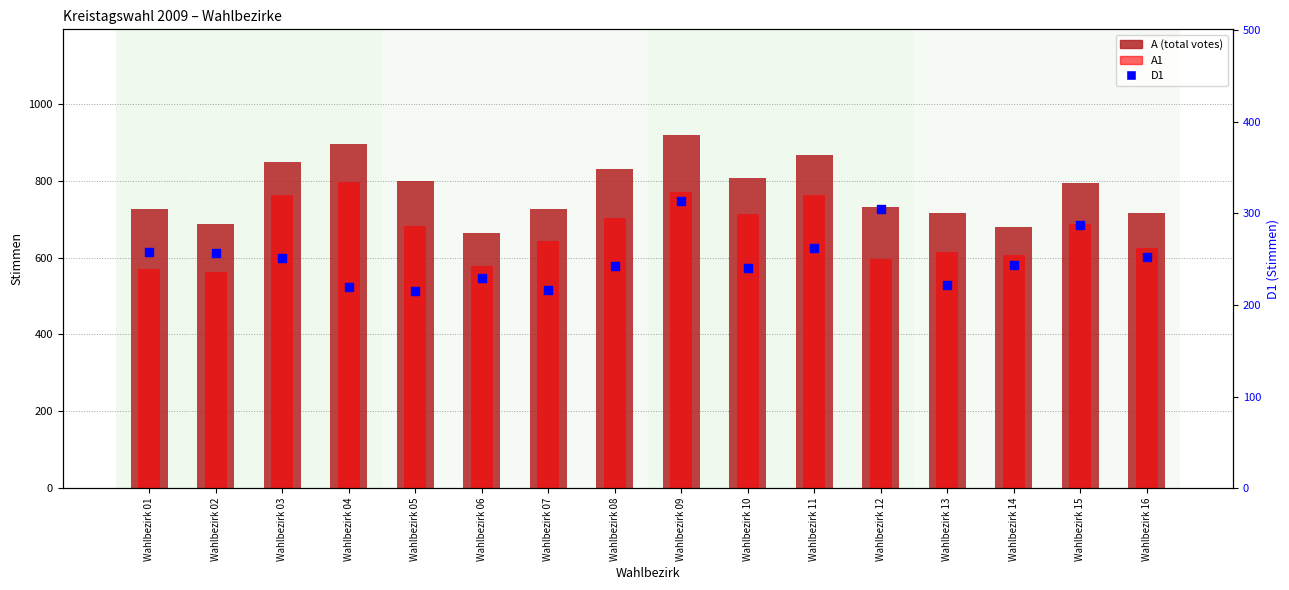

At how many categories does at least one series exceed 829?

5